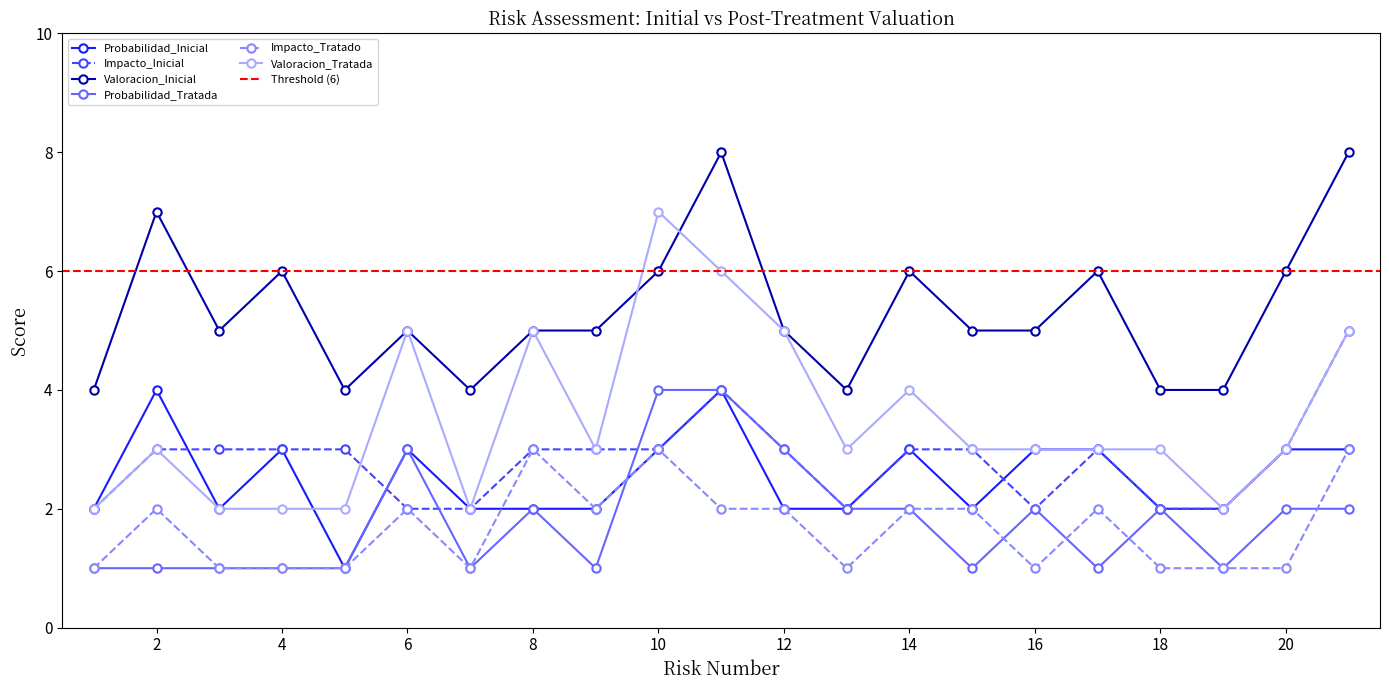

What are all the series names shown in the legend?

Probabilidad_Inicial, Impacto_Inicial, Valoracion_Inicial, Probabilidad_Tratada, Impacto_Tratado, Valoracion_Tratada